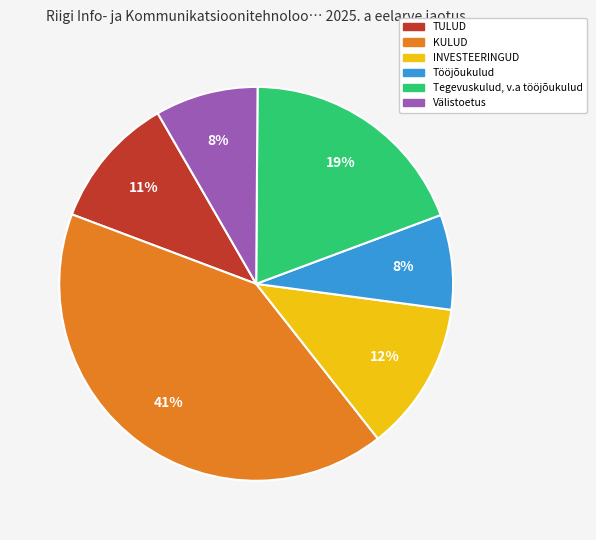

To the nearest percent, what portion does KULUD represent?

41%